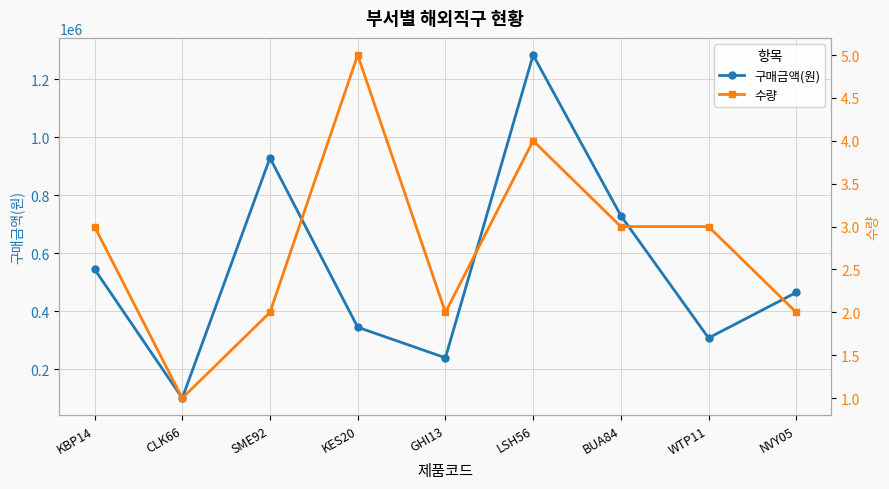

At SME92, list the series in order from smallest to largest.

수량, 구매금액(원)